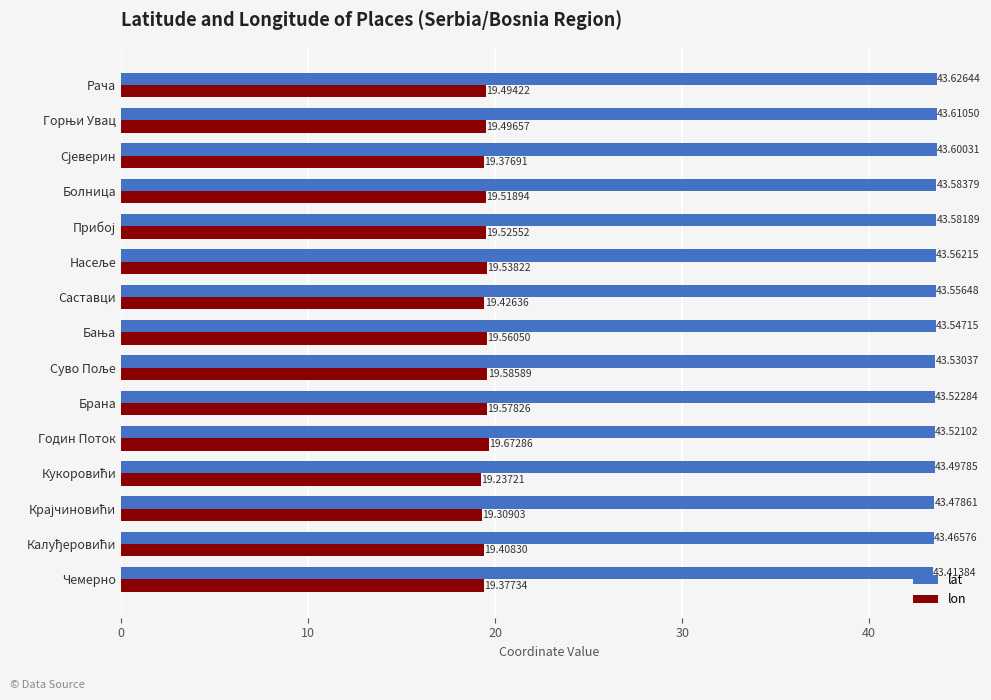

What is the minimum value shown in the chart?

19.2